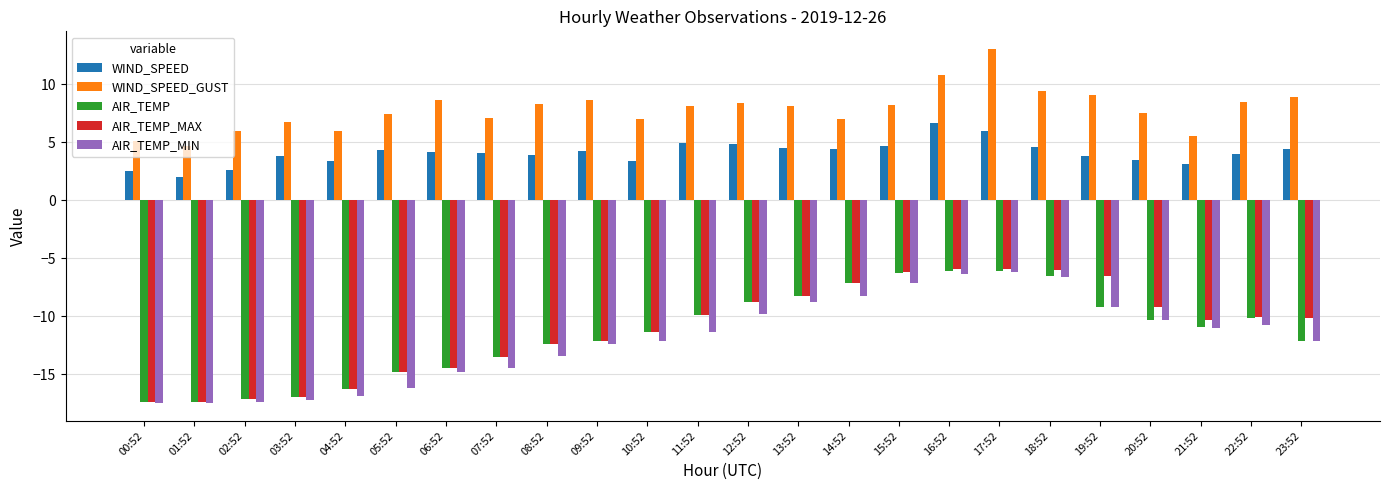

What is the total value across all series at 08:52?

-26.0